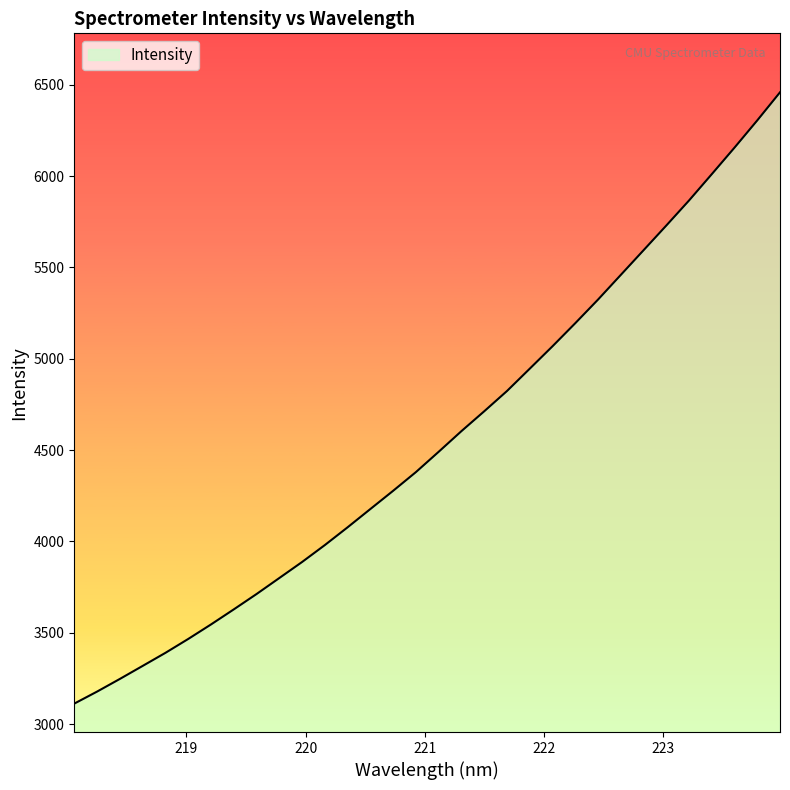

What is the smallest value displayed?

3112.1